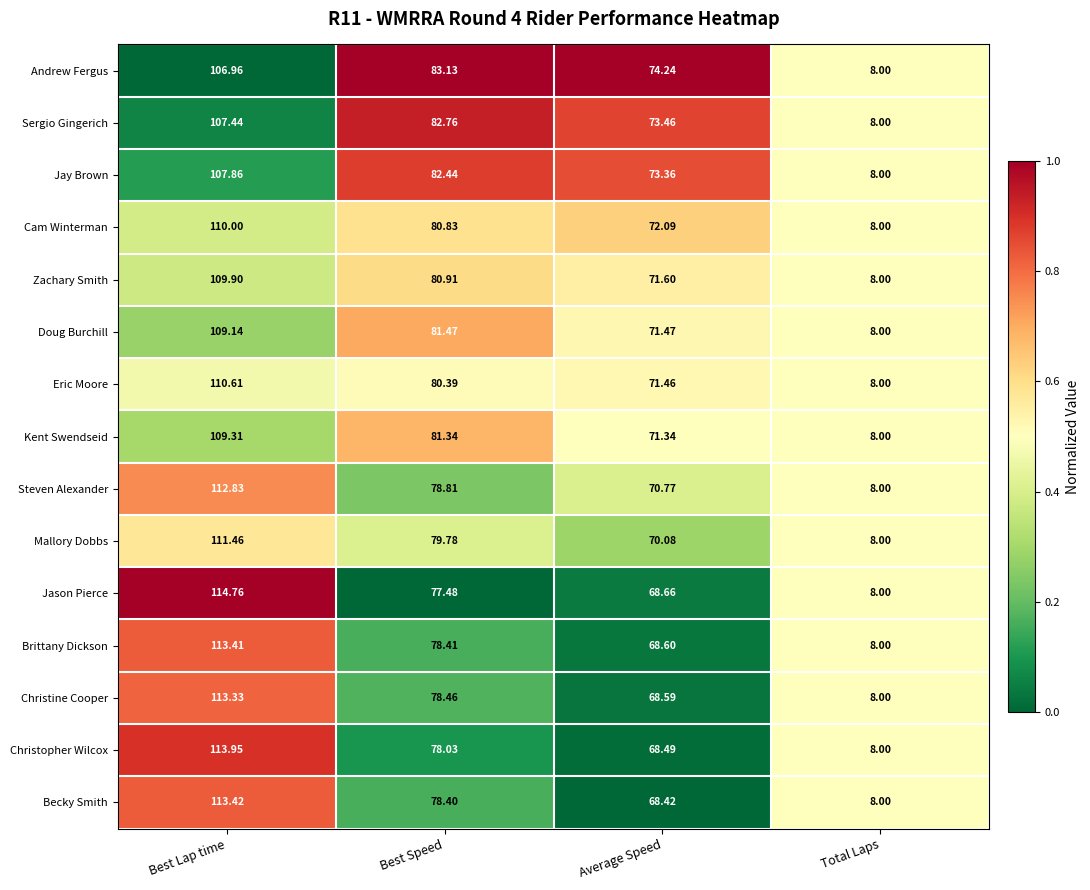

Which series has the widest spread of values?

Jason Pierce